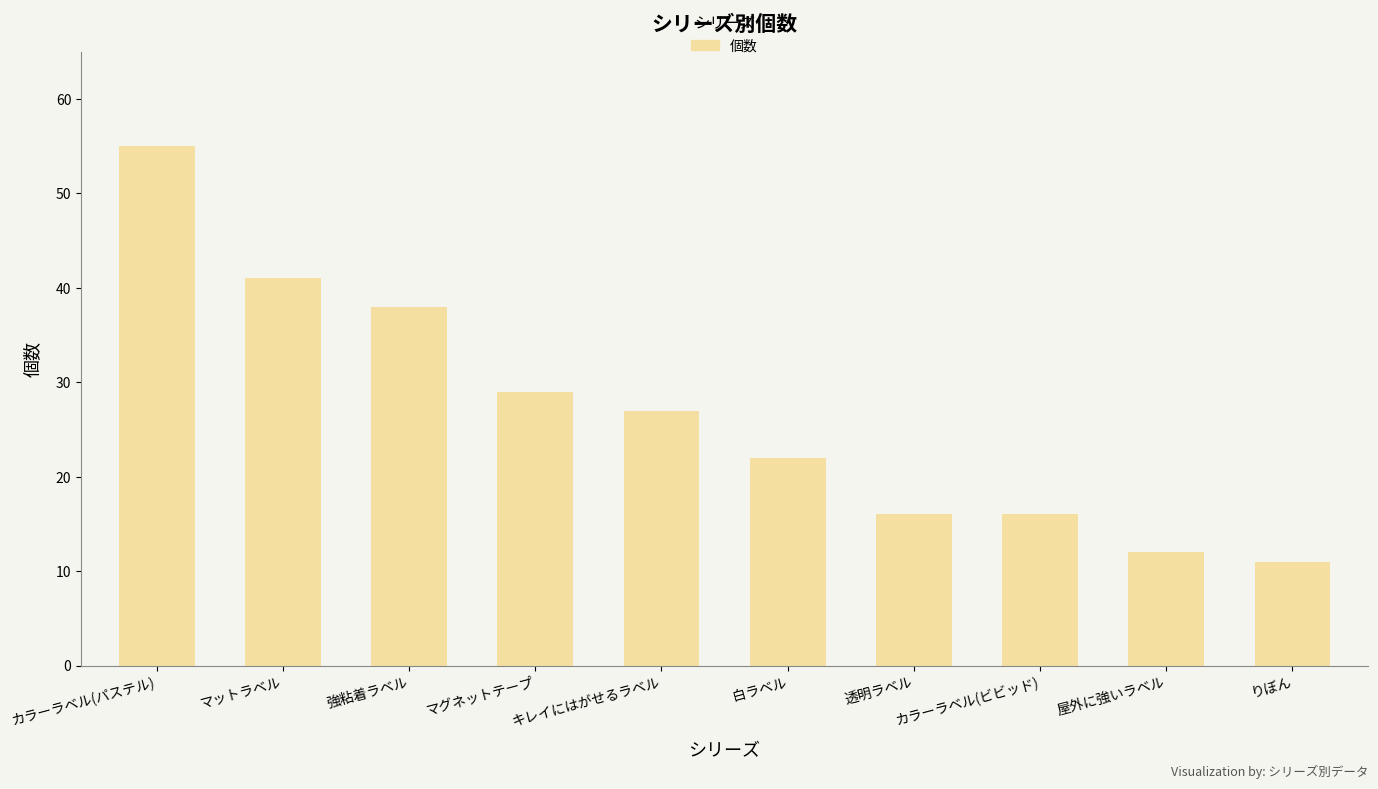

Reading left to right, extract all data points from this chart.

カラーラベル(パステル)=55	マットラベル=41	強粘着ラベル=38	マグネットテープ=29	キレイにはがせるラベル=27	白ラベル=22	透明ラベル=16	カラーラベル(ビビッド)=16	屋外に強いラベル=12	りぼん=11